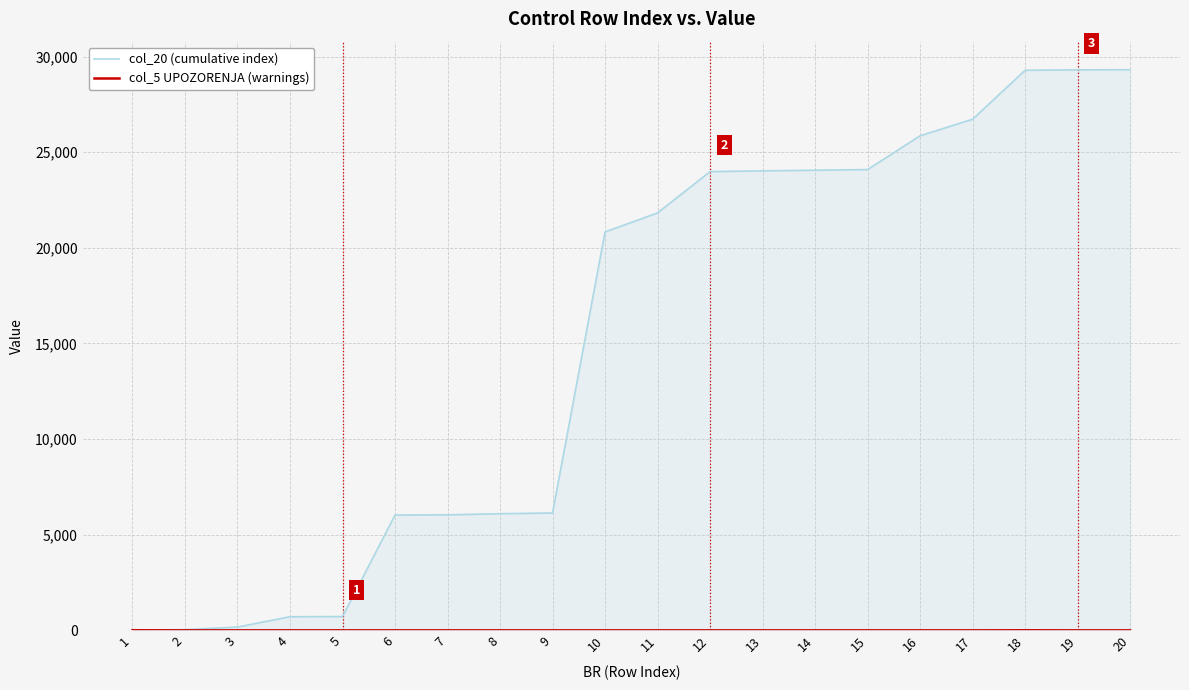

True or false: col_5 UPOZORENJA (warnings) and col_20 (cumulative index) intersect in this chart.

False